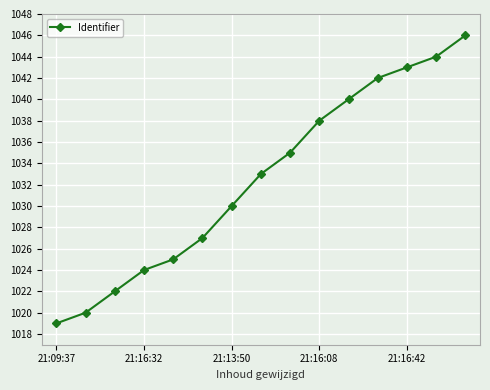

Does the chart display data point markers on the line(s)?

Yes